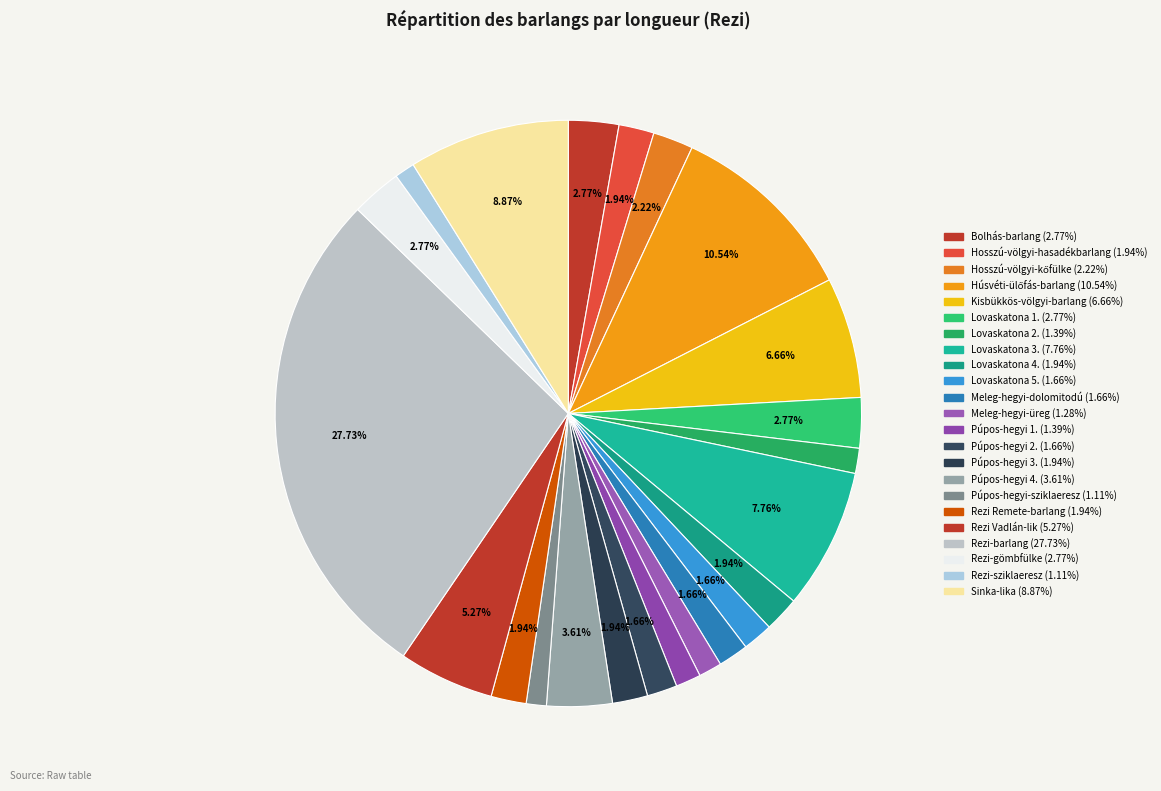

How many segments does this pie chart have?

23